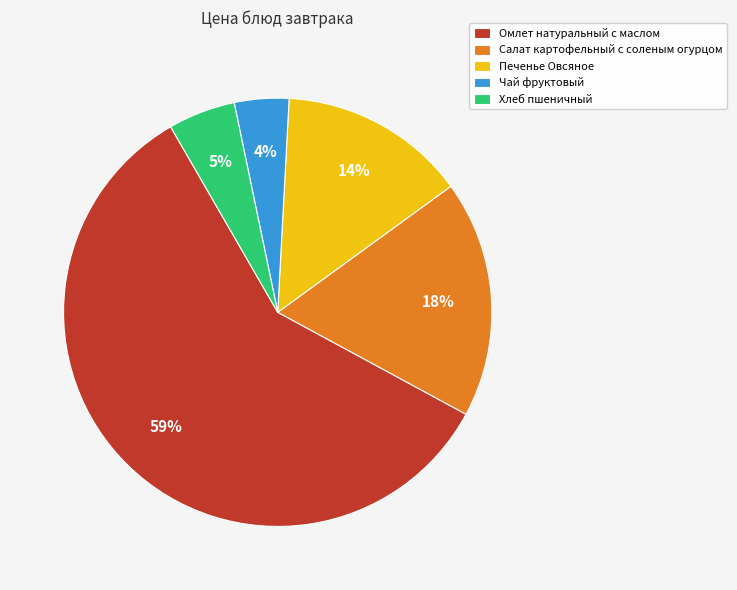

Count the number of slices in the pie.

5